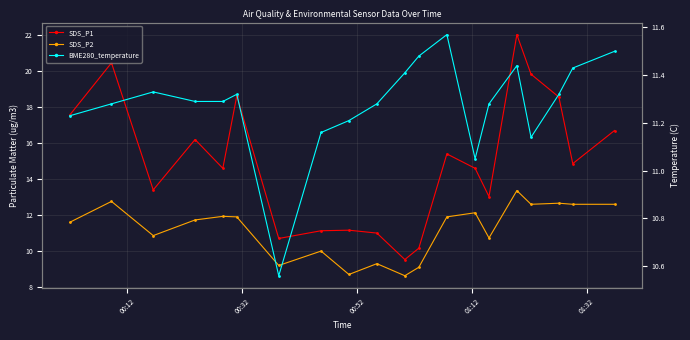

Which series has the largest total across all categories?

SDS_P1